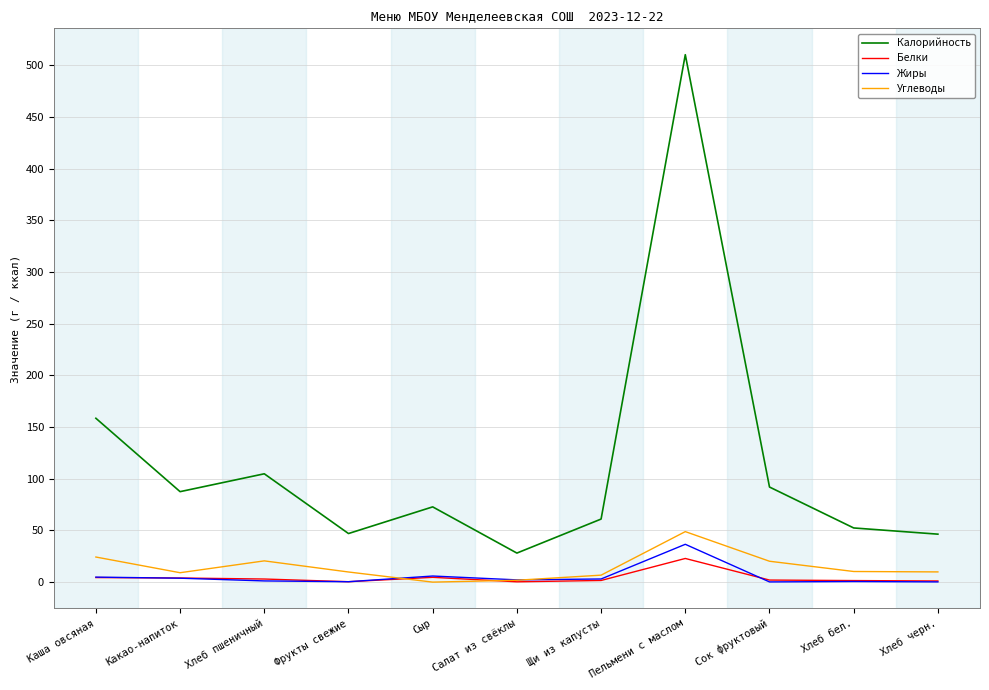

What is the maximum value for Жиры?

36.6